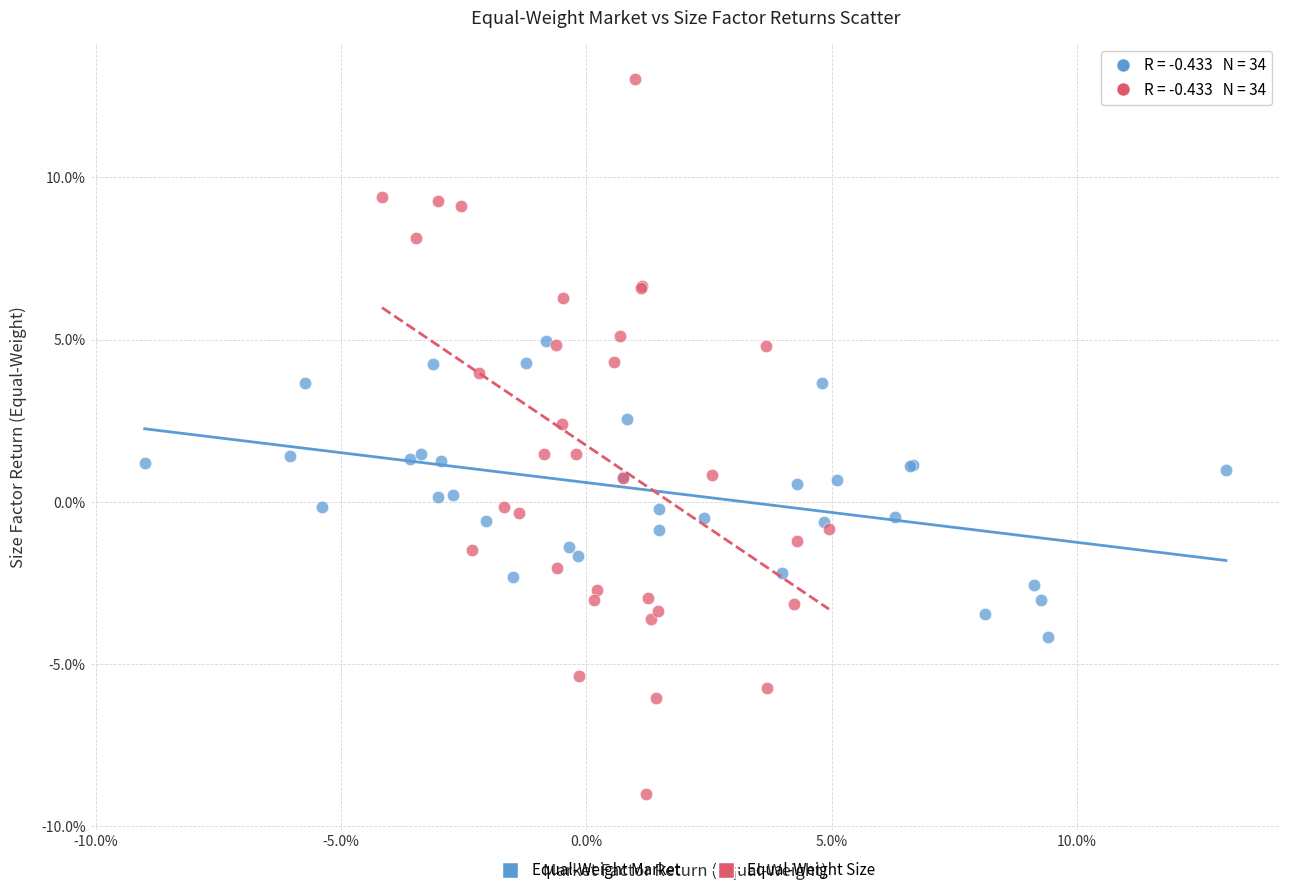

What are all the series names shown in the legend?

Equal-Weight Market, Equal-Weight Size